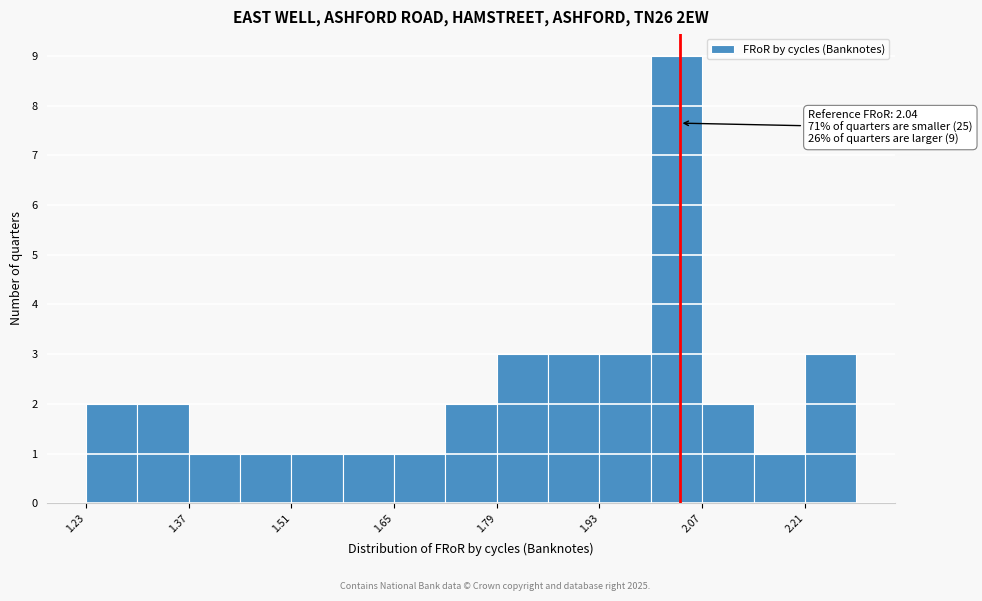

Around what value on the x-axis is the tallest bar? Give the approximate position of its centre, as read against the axis.

2.04